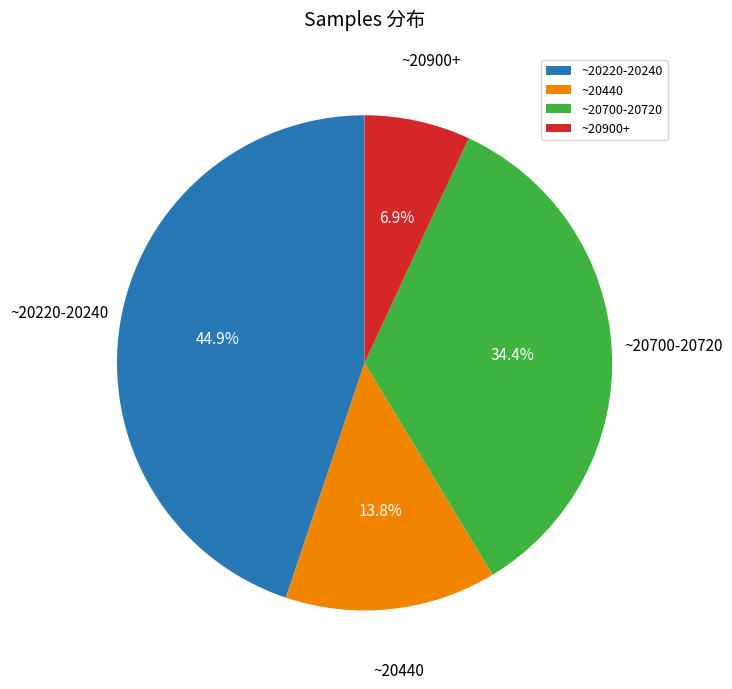

Which has a higher value, ~20220-20240 or ~20700-20720?

~20220-20240